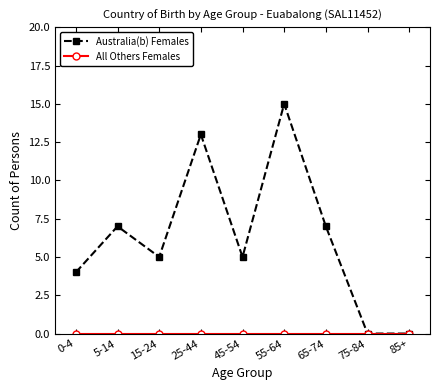

What is the total value across all series at 15-24?

5